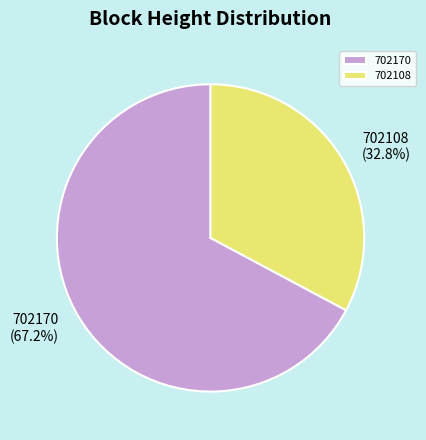

Approximately how many times larger is the value at 702170 compared to 702108?

2.0